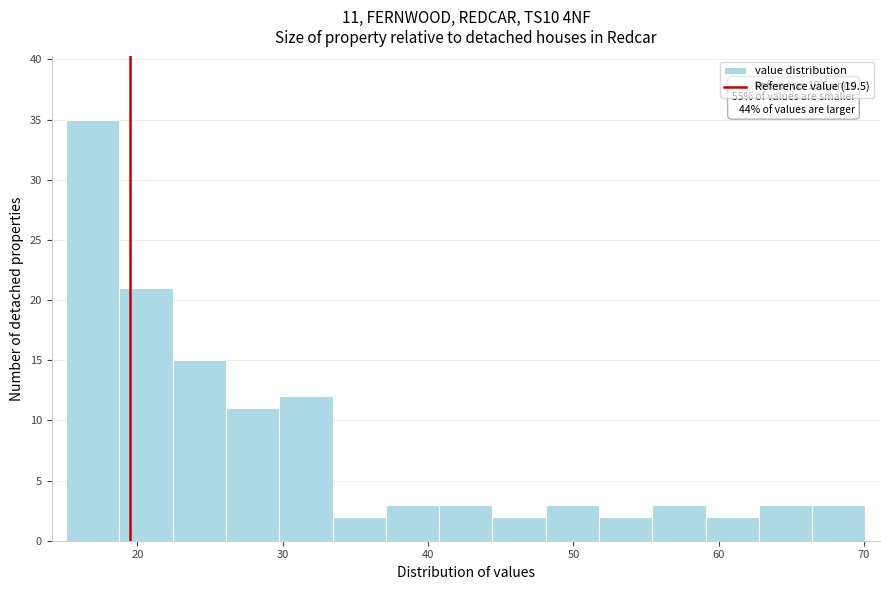

Around what value on the x-axis is the tallest bar? Give the approximate position of its centre, as read against the axis.

17